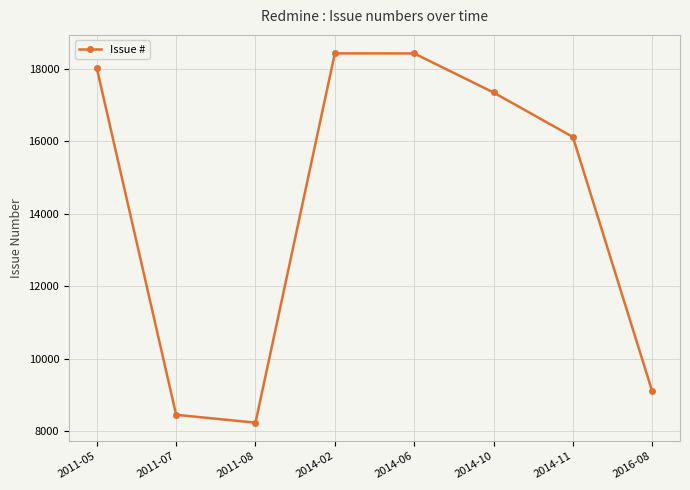

What is the label of the 7th point from the right?

2011-07